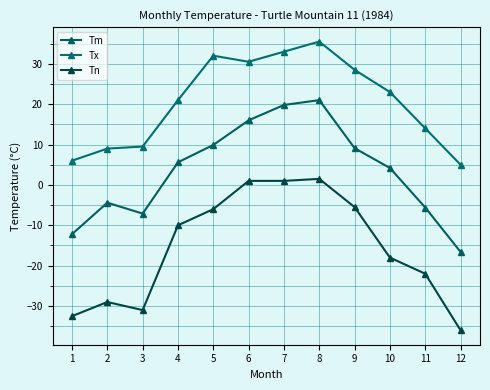

Where is the first local minimum for Tn?

3